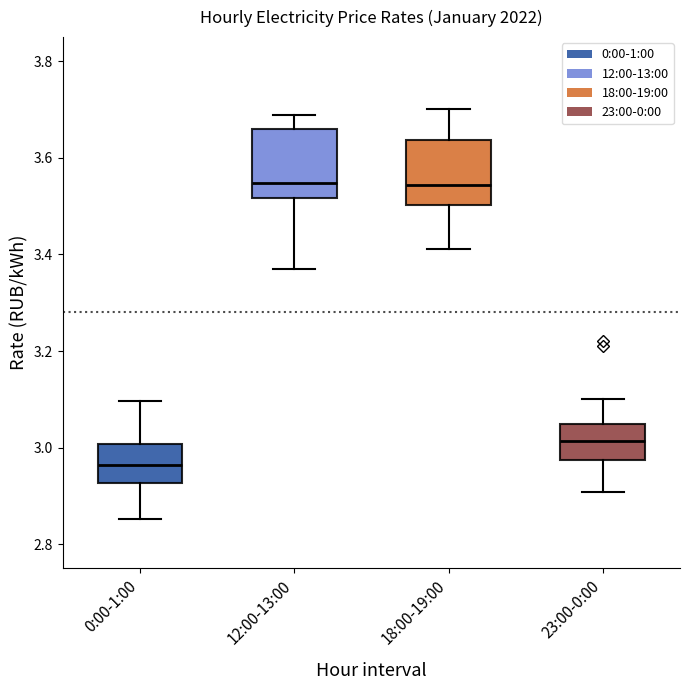

Which box has the lowest median line?

0:00-1:00